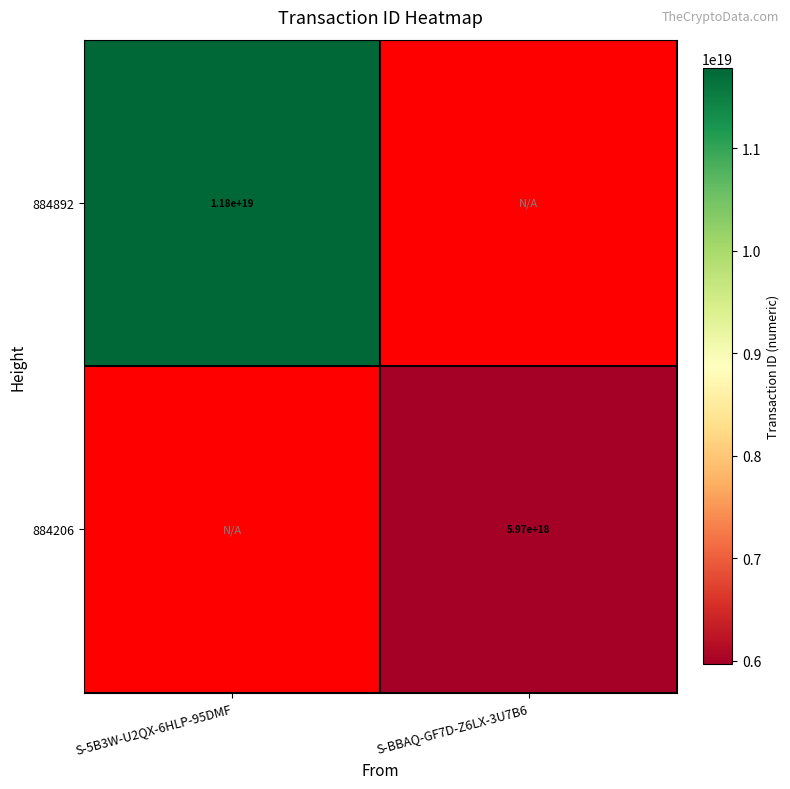

The value of 884206 at S-BBAQ-GF7D-Z6LX-3U7B6 is 7989673751931145216. True or false?

False